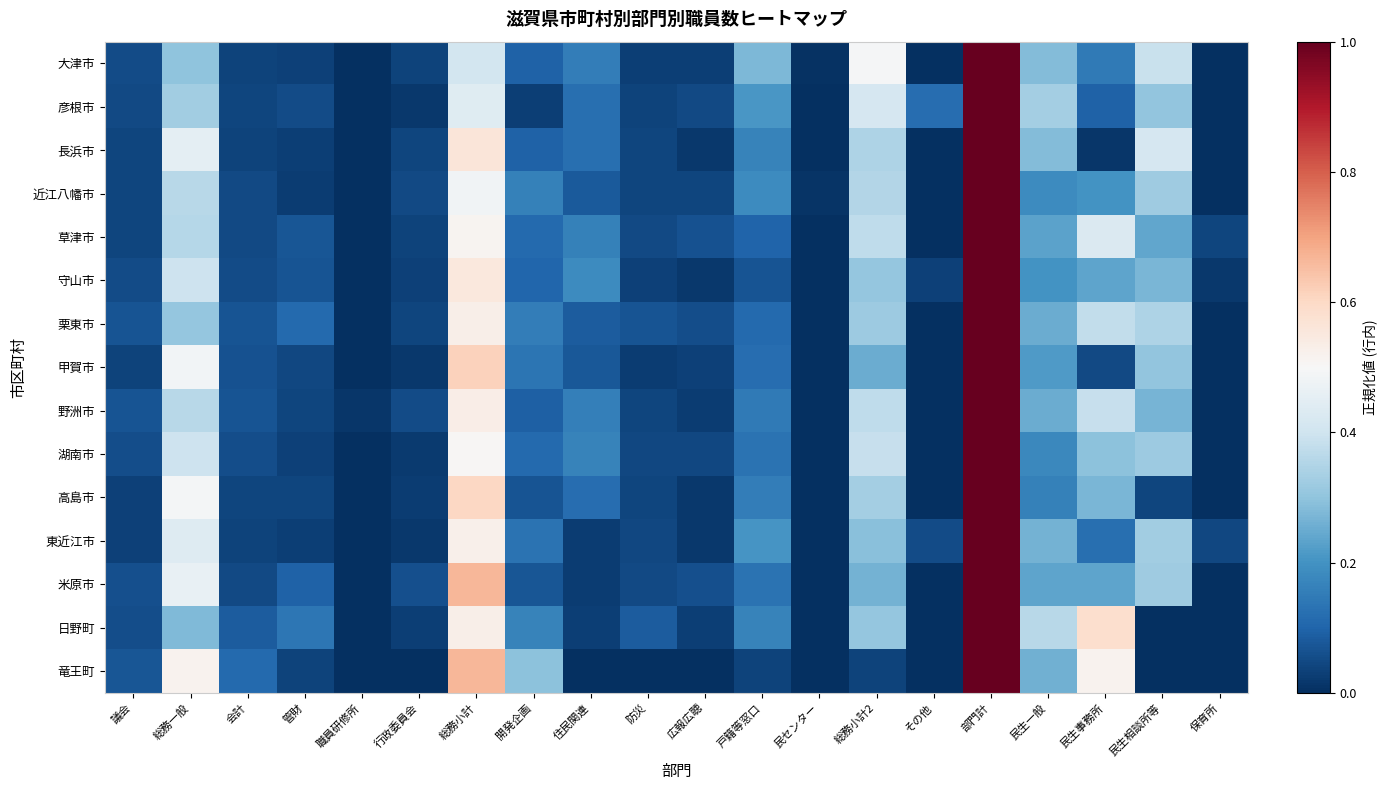

At how many categories does at least one series exceed 0?

20